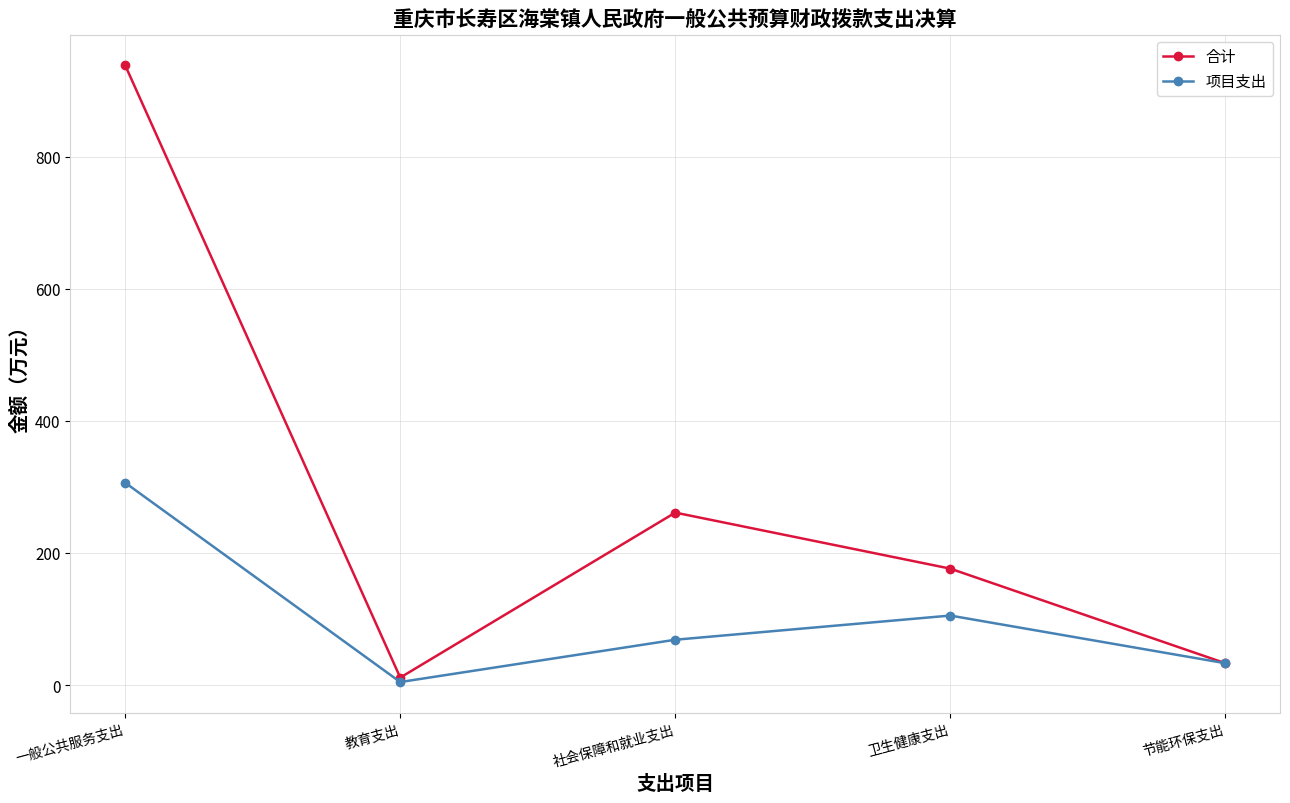

How many lines are shown in the chart?

2